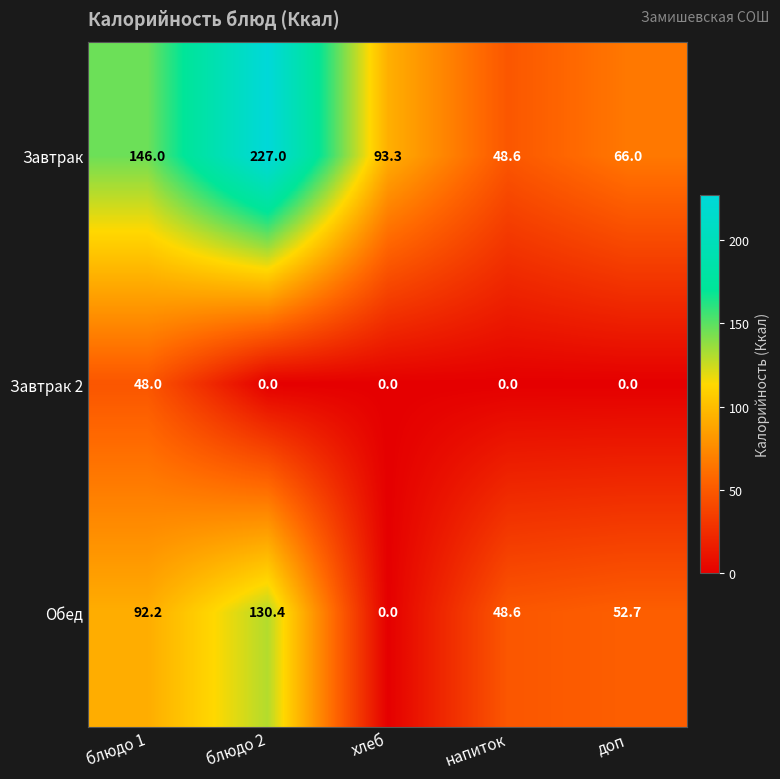

What is the average value of the Завтрак series?

116.2